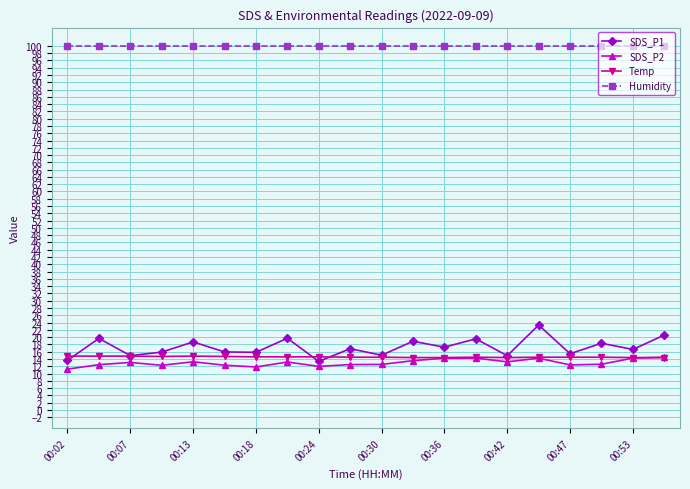

What is the value of the Temp point at the 9th from the left?

14.6